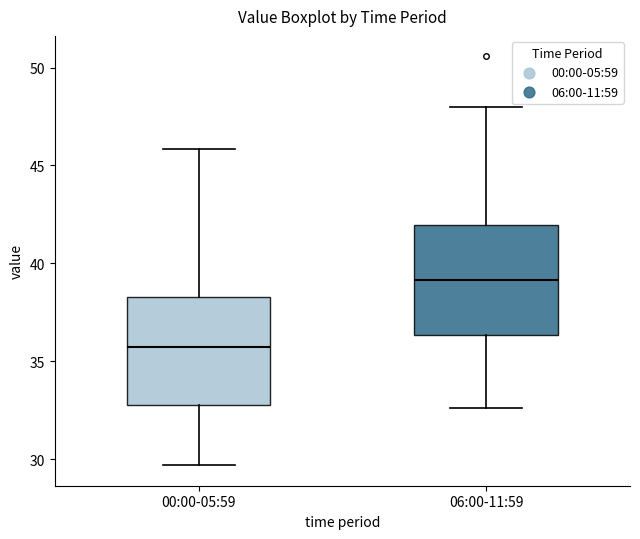

Reading left to right, transcribe this box plot: for each box, give where its median line is, the range the box spans, and where its two whiskers end, as read against the y-axis. The values are not printed on the chart, so give them approximately, as read against the axis.

00:00-05:59: median 36.0, box 33.0 to 38.5, whiskers 29.5 to 46.0
06:00-11:59: median 39.0, box 36.5 to 42.0, whiskers 32.5 to 48.0